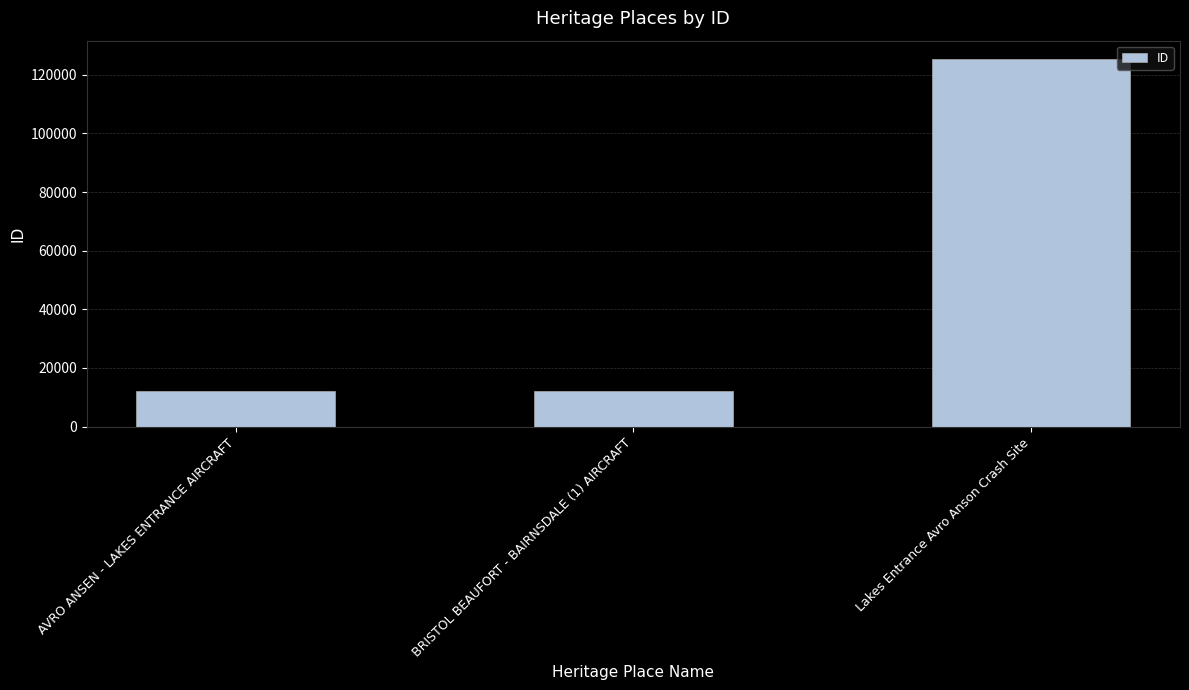

What is the difference between the values at Lakes Entrance Avro Anson Crash Site and AVRO ANSEN - LAKES ENTRANCE AIRCRAFT?

113153